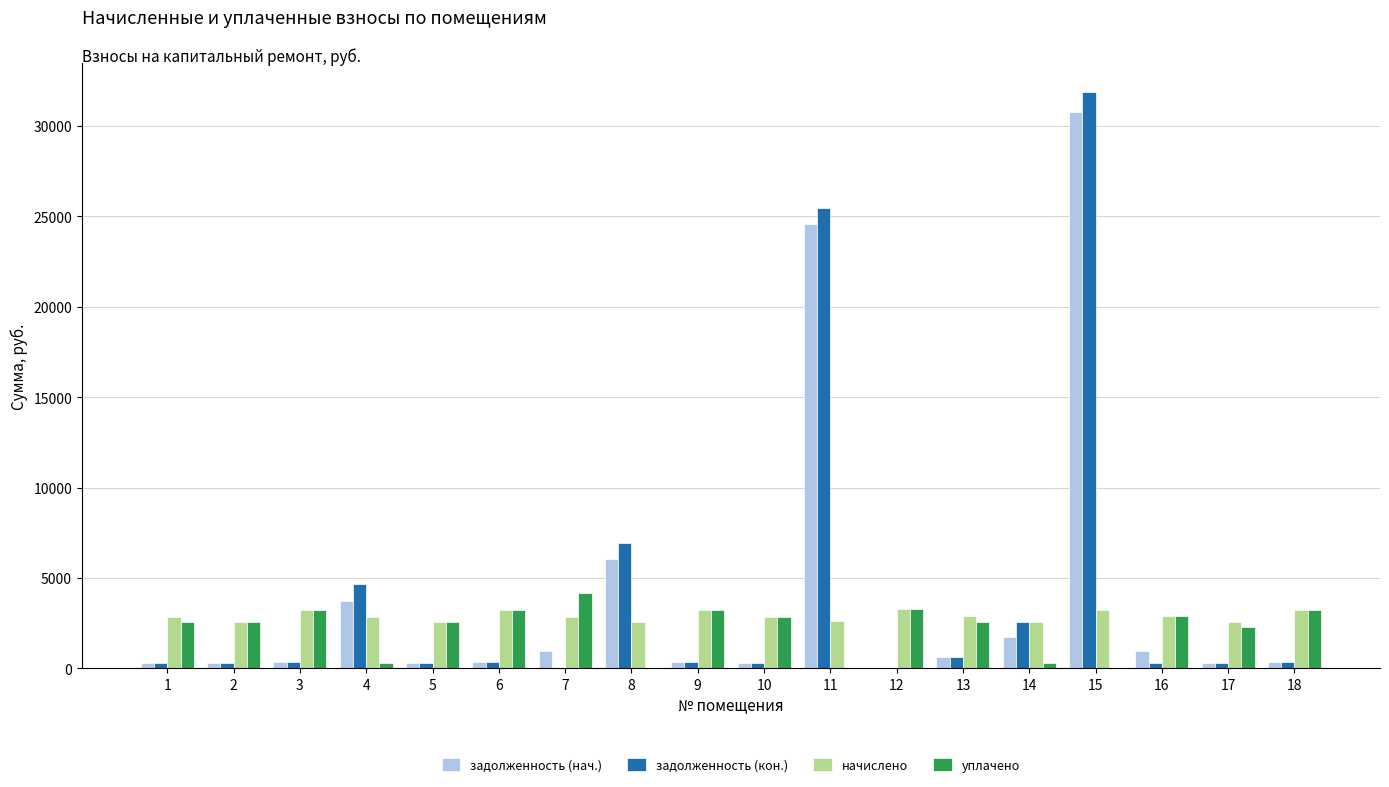

What are all the series names shown in the legend?

задолженность (нач.), задолженность (кон.), начислено, уплачено